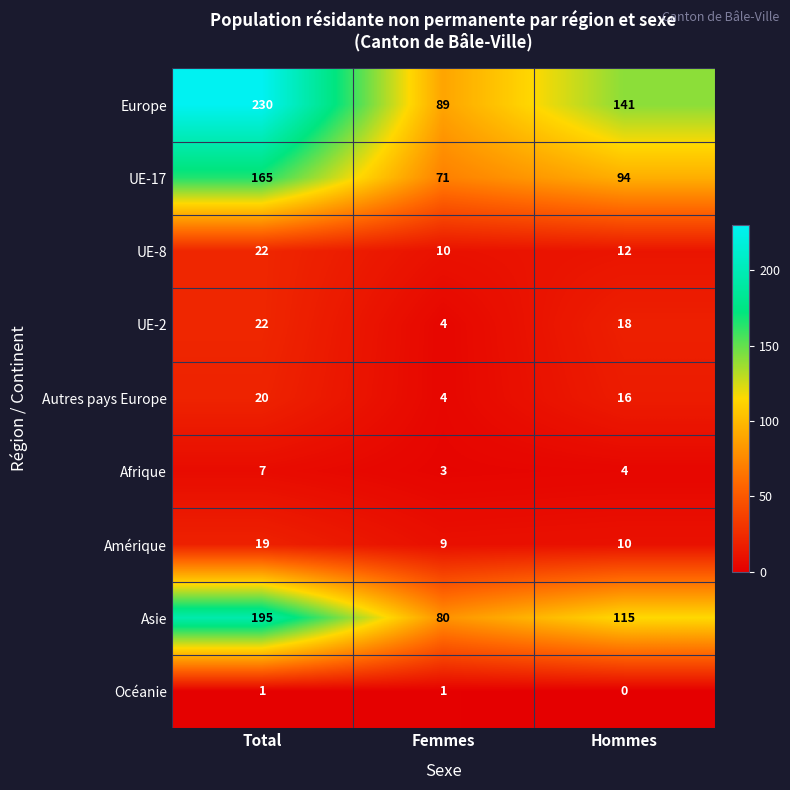

Reading left to right, extract all data points from this chart.

Europe: Total=230	Femmes=89	Hommes=141
UE-17: Total=165	Femmes=71	Hommes=94
UE-8: Total=22	Femmes=10	Hommes=12
UE-2: Total=22	Femmes=4	Hommes=18
Autres pays Europe: Total=20	Femmes=4	Hommes=16
Afrique: Total=7	Femmes=3	Hommes=4
Amérique: Total=19	Femmes=9	Hommes=10
Asie: Total=195	Femmes=80	Hommes=115
Océanie: Total=1	Femmes=1	Hommes=0